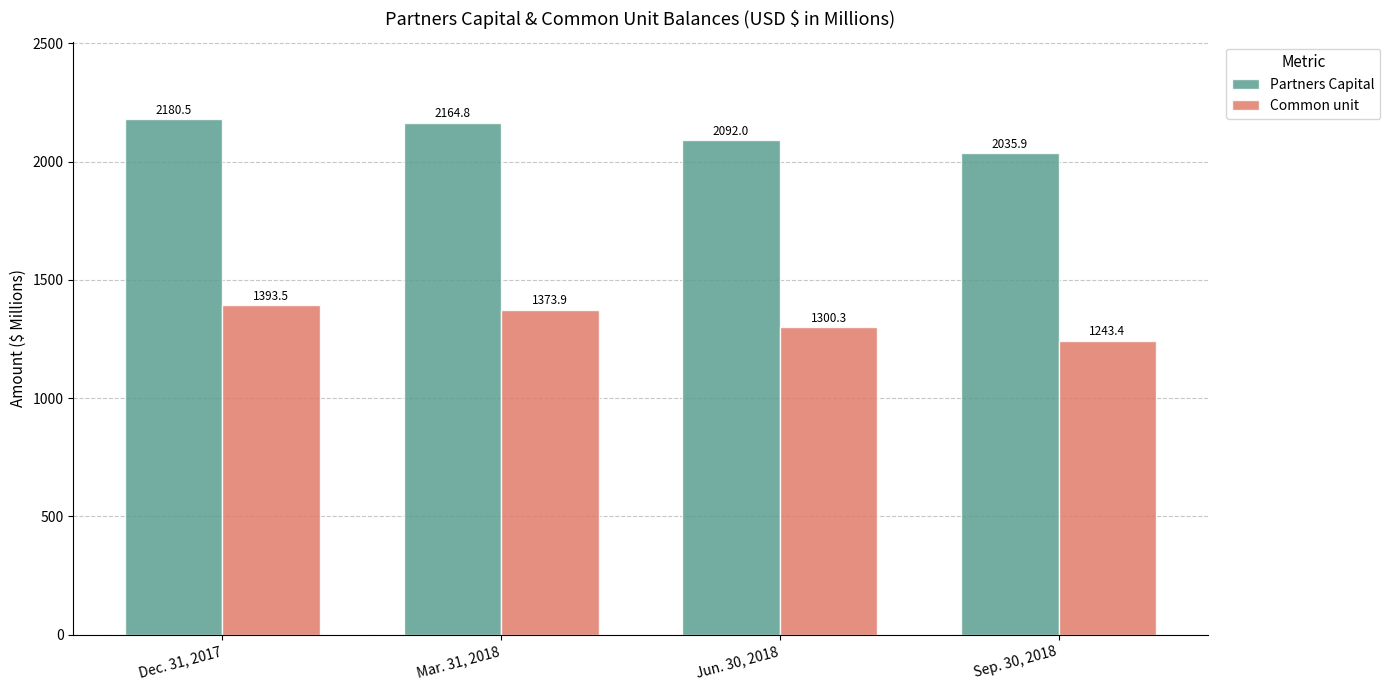

What is the smallest value displayed?

1243.4